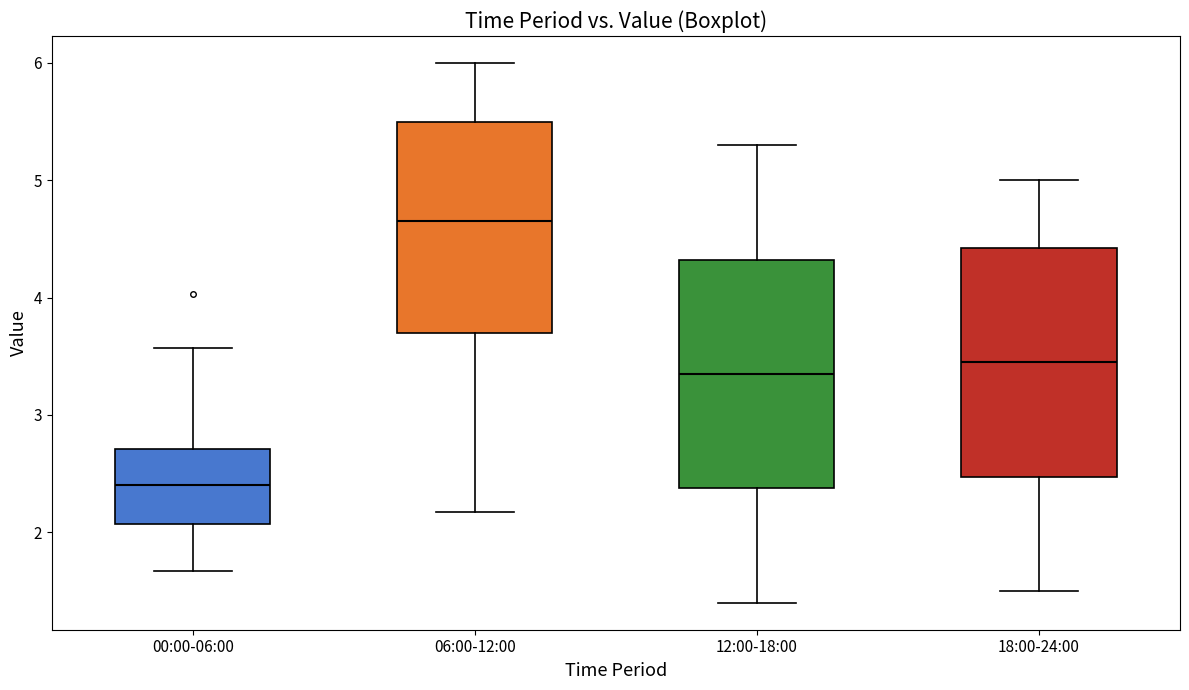

Reading left to right, read every box against the y-axis: the position of its median line, the range the box covers, and the ends of its whiskers. The values are not printed on the chart, so give them approximately, as read against the axis.

00:00-06:00: median 2.4, box 2.1 to 2.7, whiskers 1.7 to 3.6
06:00-12:00: median 4.7, box 3.7 to 5.5, whiskers 2.2 to 6.0
12:00-18:00: median 3.4, box 2.4 to 4.3, whiskers 1.4 to 5.3
18:00-24:00: median 3.5, box 2.5 to 4.4, whiskers 1.5 to 5.0